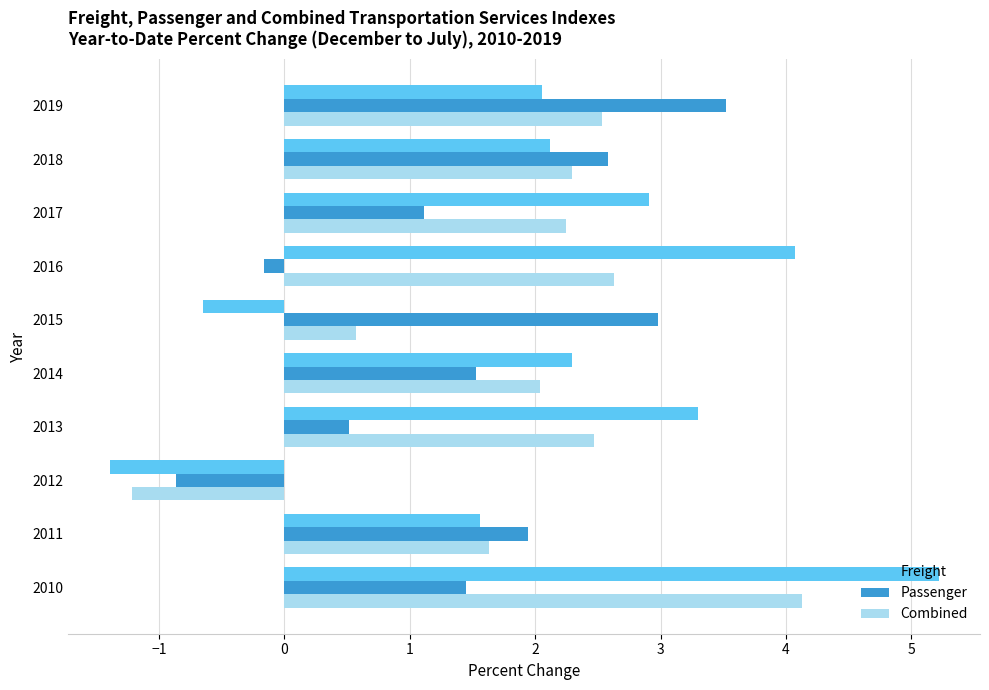

What is the total value across all series at 2016?

6.5